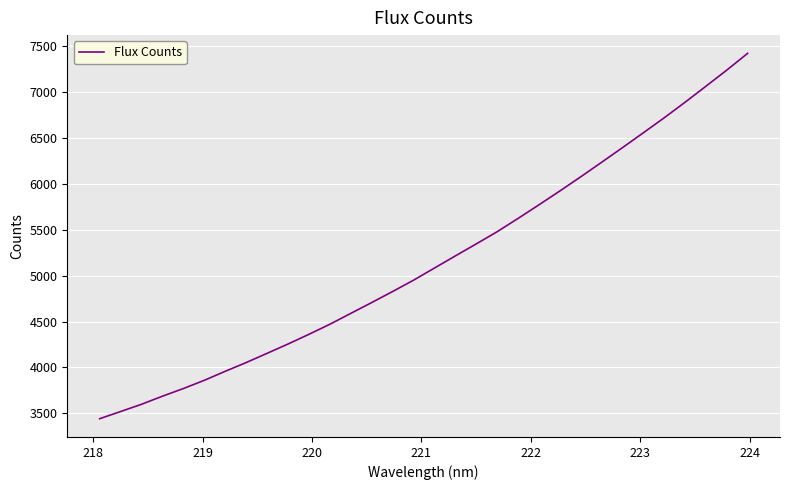

What is the minimum value shown in the chart?

3442.1